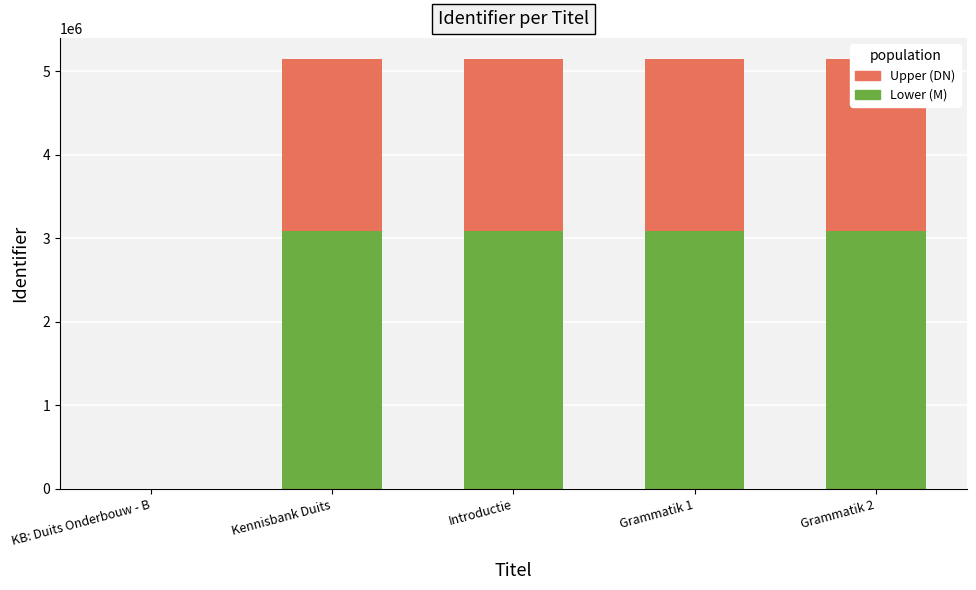

Reading left to right, transcribe all the data shown in this chart.

Lower segment: 0.0	3087118.8	3087119.4	3087120.6	3087127.2
Identifier: 0.0	2058079.2	2058079.6	2058080.4	2058084.8